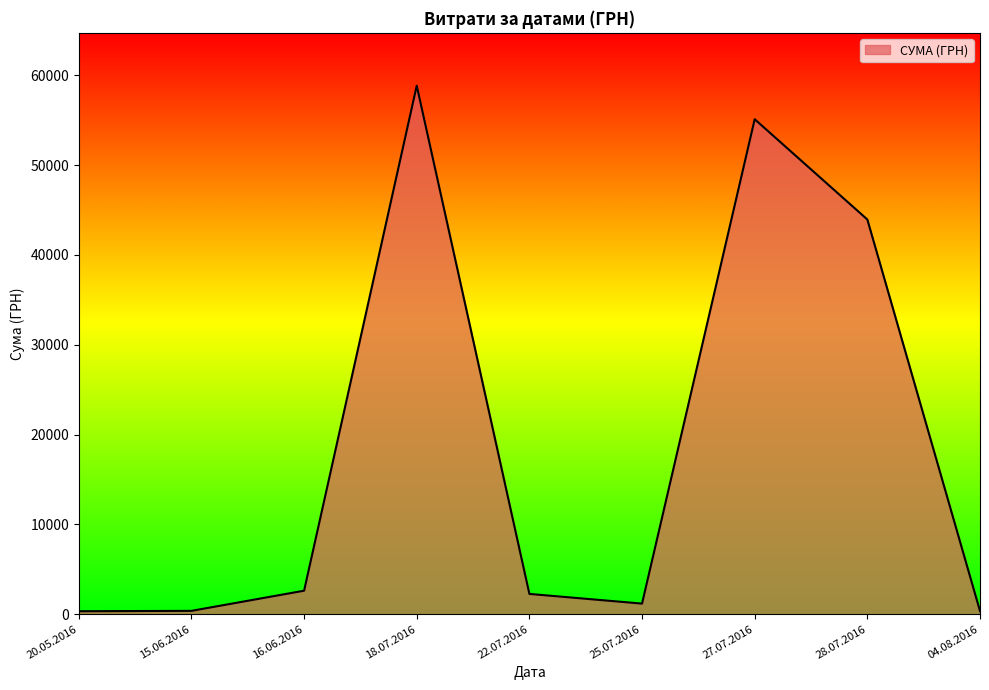

What is the difference between the maximum and minimum values?

58510.0